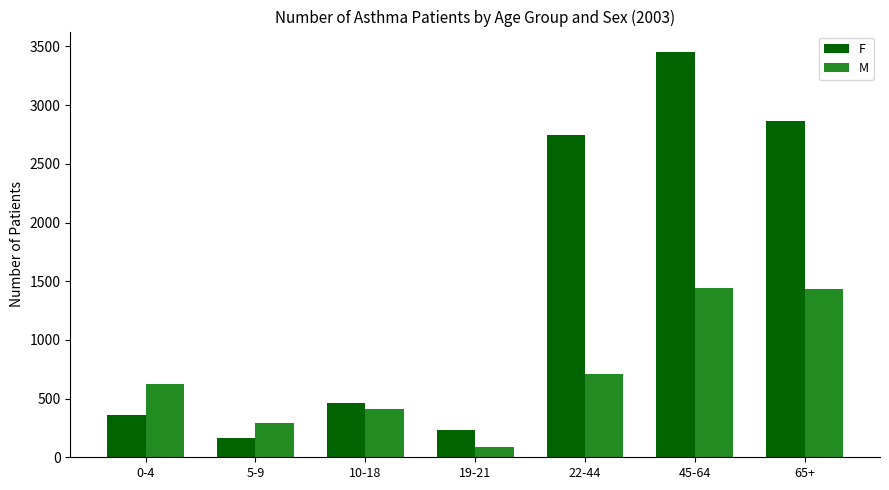

What is the greatest value displayed?

3454